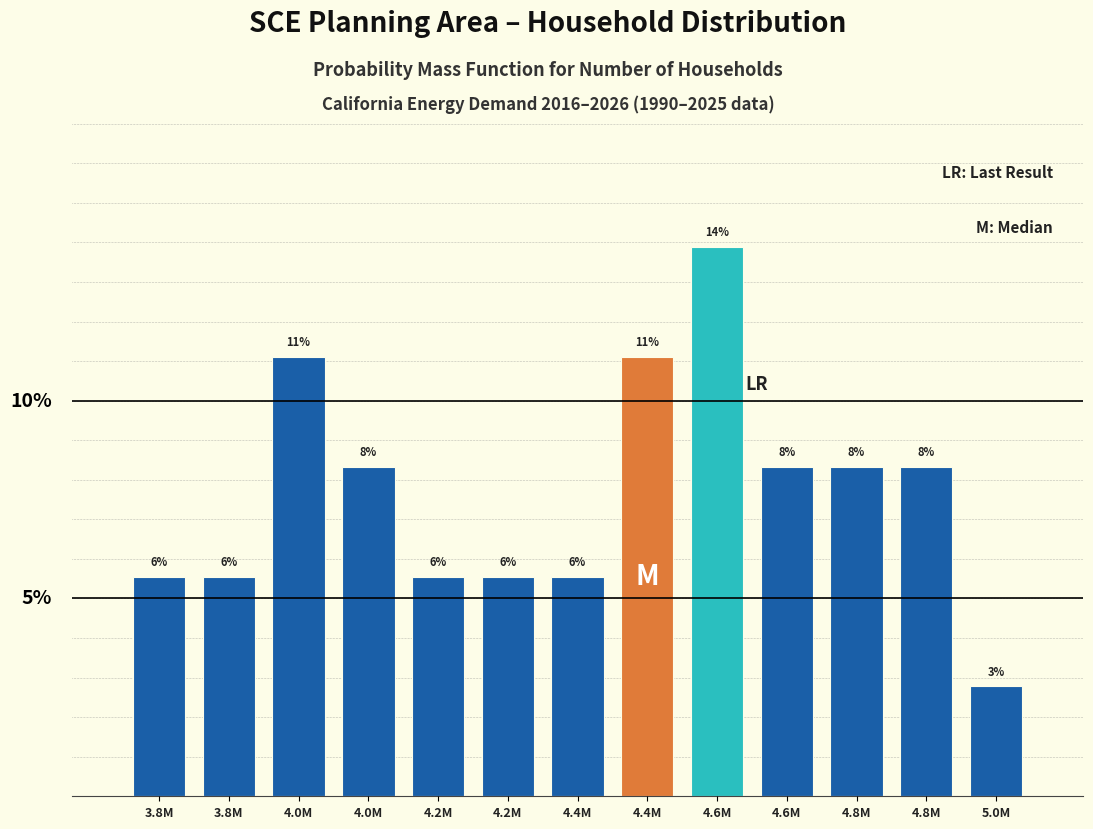

Does the chart contain any negative values?

No